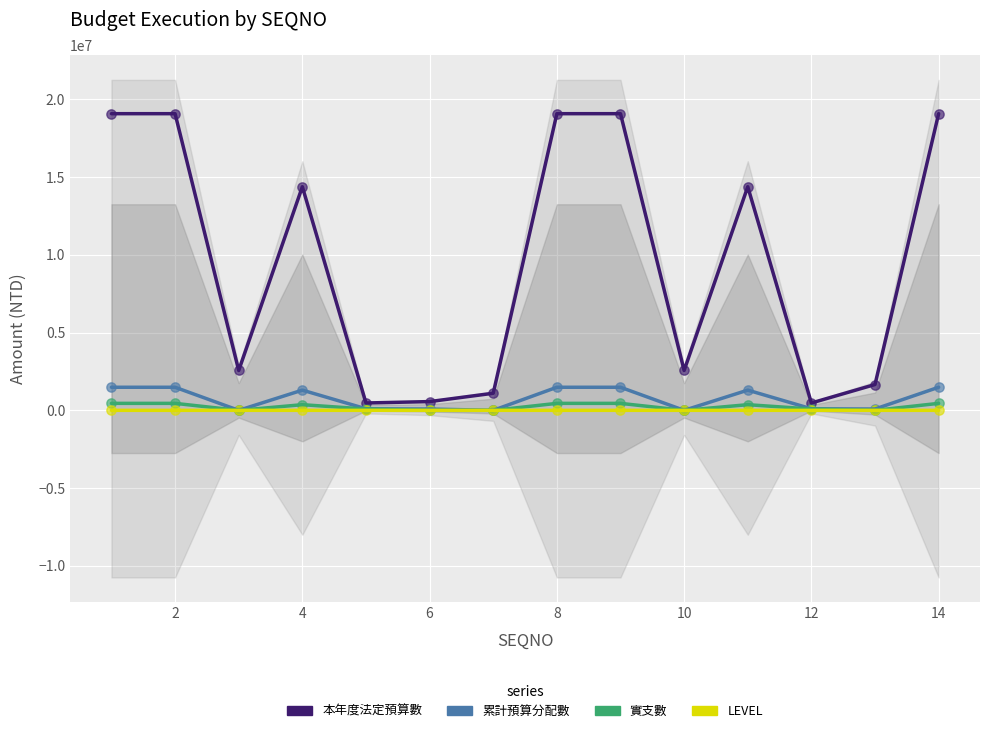

Is the value of 本年度法定預算數 at 12 greater than the value of 累計預算分配數 at 14?

No